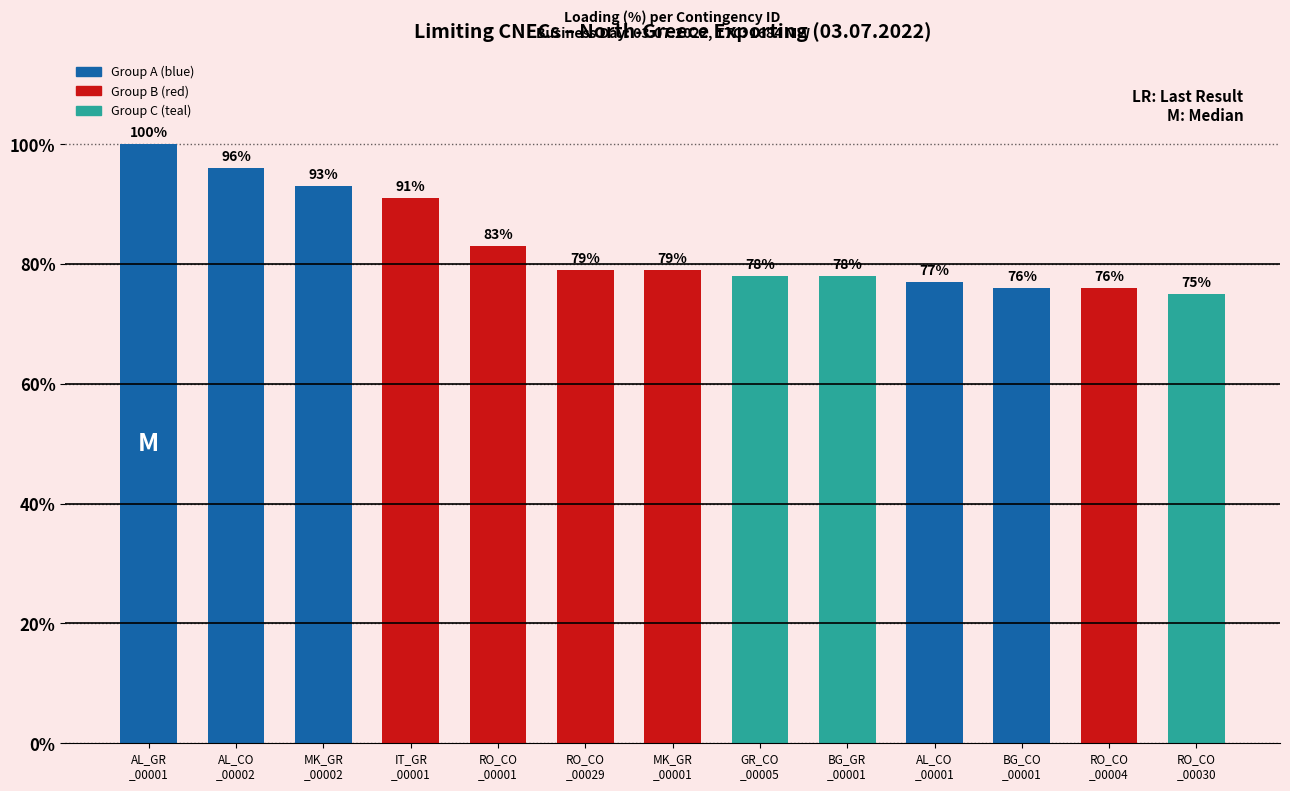

Which has a higher value, RO_CO
_00001 or IT_GR
_00001?

IT_GR
_00001